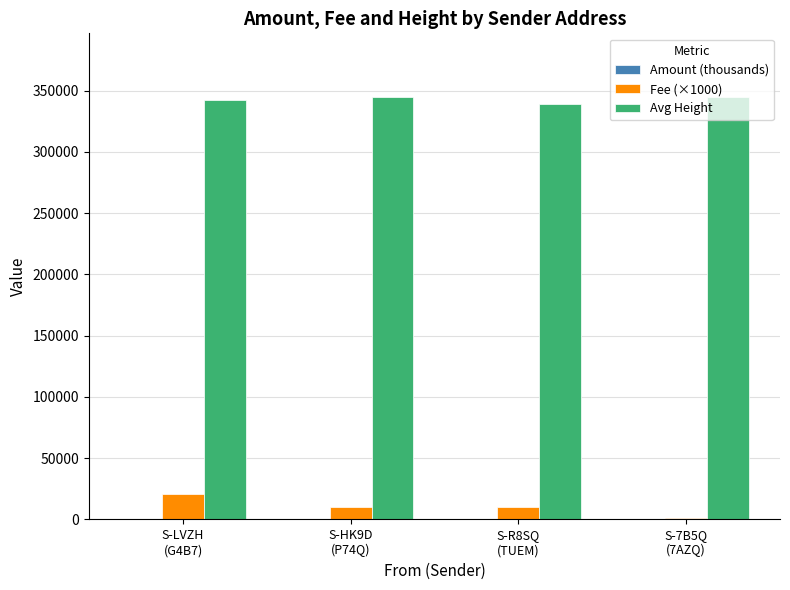

How many groups of bars are there?

4